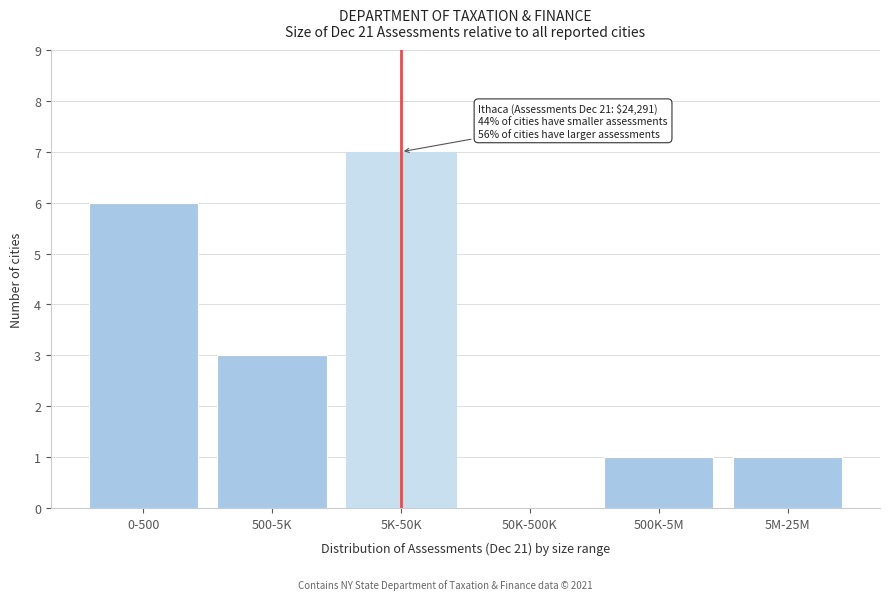

Reading left to right, transcribe all the data shown in this chart.

0-500=6	500-5K=3	5K-50K=7	50K-500K=0	500K-5M=1	5M-25M=1